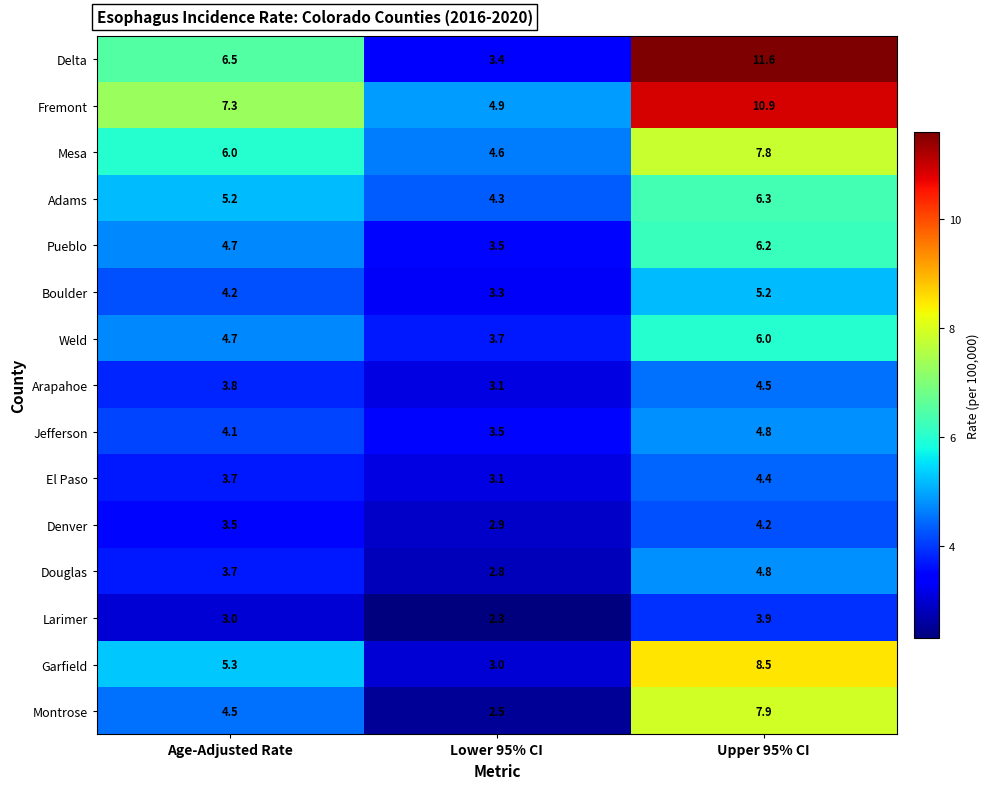

How many data points does each series have?

3